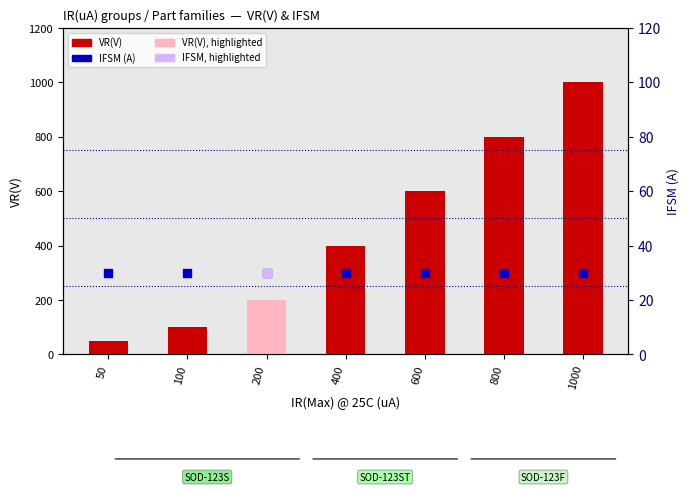

Which series contains the lowest Y value?

IFSM (A)